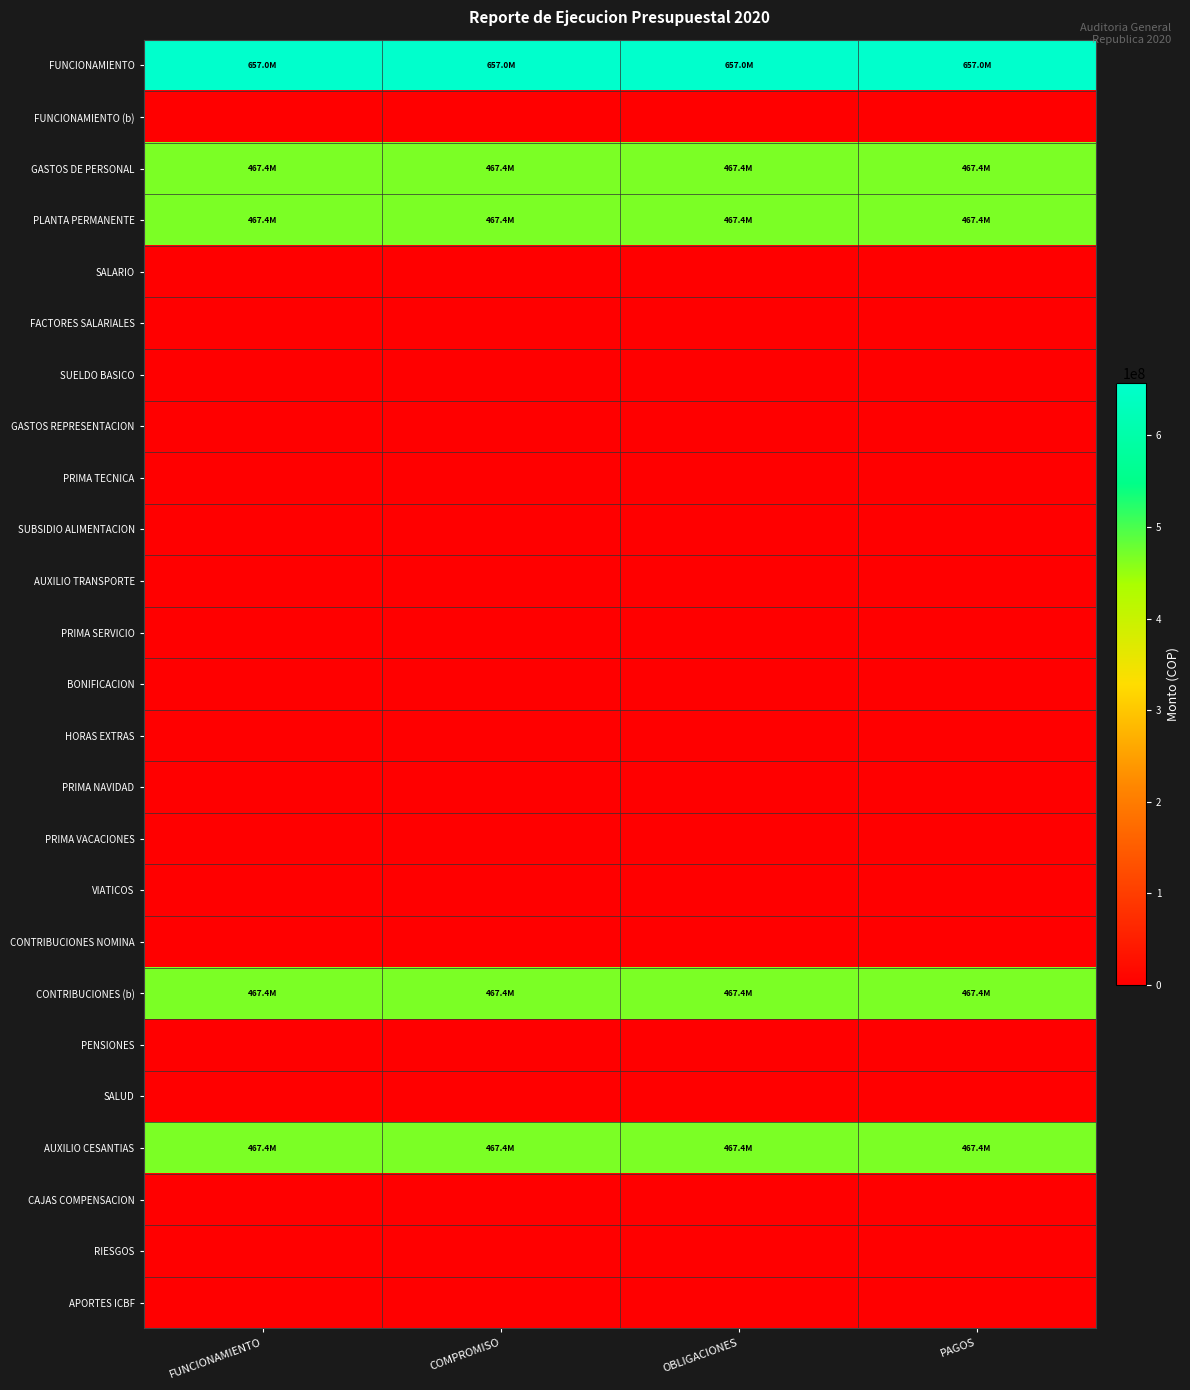

Reading left to right, transcribe all the data shown in this chart.

FUNCIONAMIENTO: FUNCIONAMIENTO=656950232.6	COMPROMISO=656950232.6	OBLIGACIONES=656950232.6	PAGOS=656950232.6
FUNCIONAMIENTO (b): FUNCIONAMIENTO=0.0	COMPROMISO=0.0	OBLIGACIONES=0.0	PAGOS=0.0
GASTOS DE PERSONAL: FUNCIONAMIENTO=467371898.0	COMPROMISO=467371898.0	OBLIGACIONES=467371898.0	PAGOS=467371898.0
PLANTA PERMANENTE: FUNCIONAMIENTO=467371898.0	COMPROMISO=467371898.0	OBLIGACIONES=467371898.0	PAGOS=467371898.0
SALARIO: FUNCIONAMIENTO=0.0	COMPROMISO=0.0	OBLIGACIONES=0.0	PAGOS=0.0
FACTORES SALARIALES: FUNCIONAMIENTO=0.0	COMPROMISO=0.0	OBLIGACIONES=0.0	PAGOS=0.0
SUELDO BASICO: FUNCIONAMIENTO=0.0	COMPROMISO=0.0	OBLIGACIONES=0.0	PAGOS=0.0
GASTOS REPRESENTACION: FUNCIONAMIENTO=0.0	COMPROMISO=0.0	OBLIGACIONES=0.0	PAGOS=0.0
PRIMA TECNICA: FUNCIONAMIENTO=0.0	COMPROMISO=0.0	OBLIGACIONES=0.0	PAGOS=0.0
SUBSIDIO ALIMENTACION: FUNCIONAMIENTO=0.0	COMPROMISO=0.0	OBLIGACIONES=0.0	PAGOS=0.0
AUXILIO TRANSPORTE: FUNCIONAMIENTO=0.0	COMPROMISO=0.0	OBLIGACIONES=0.0	PAGOS=0.0
PRIMA SERVICIO: FUNCIONAMIENTO=0.0	COMPROMISO=0.0	OBLIGACIONES=0.0	PAGOS=0.0
BONIFICACION: FUNCIONAMIENTO=0.0	COMPROMISO=0.0	OBLIGACIONES=0.0	PAGOS=0.0
HORAS EXTRAS: FUNCIONAMIENTO=0.0	COMPROMISO=0.0	OBLIGACIONES=0.0	PAGOS=0.0
PRIMA NAVIDAD: FUNCIONAMIENTO=0.0	COMPROMISO=0.0	OBLIGACIONES=0.0	PAGOS=0.0
PRIMA VACACIONES: FUNCIONAMIENTO=0.0	COMPROMISO=0.0	OBLIGACIONES=0.0	PAGOS=0.0
VIATICOS: FUNCIONAMIENTO=0.0	COMPROMISO=0.0	OBLIGACIONES=0.0	PAGOS=0.0
CONTRIBUCIONES NOMINA: FUNCIONAMIENTO=0.0	COMPROMISO=0.0	OBLIGACIONES=0.0	PAGOS=0.0
CONTRIBUCIONES (b): FUNCIONAMIENTO=467371898.0	COMPROMISO=467371898.0	OBLIGACIONES=467371898.0	PAGOS=467371898.0
PENSIONES: FUNCIONAMIENTO=0.0	COMPROMISO=0.0	OBLIGACIONES=0.0	PAGOS=0.0
SALUD: FUNCIONAMIENTO=0.0	COMPROMISO=0.0	OBLIGACIONES=0.0	PAGOS=0.0
AUXILIO CESANTIAS: FUNCIONAMIENTO=467371898.0	COMPROMISO=467371898.0	OBLIGACIONES=467371898.0	PAGOS=467371898.0
CAJAS COMPENSACION: FUNCIONAMIENTO=0.0	COMPROMISO=0.0	OBLIGACIONES=0.0	PAGOS=0.0
RIESGOS: FUNCIONAMIENTO=0.0	COMPROMISO=0.0	OBLIGACIONES=0.0	PAGOS=0.0
APORTES ICBF: FUNCIONAMIENTO=0.0	COMPROMISO=0.0	OBLIGACIONES=0.0	PAGOS=0.0